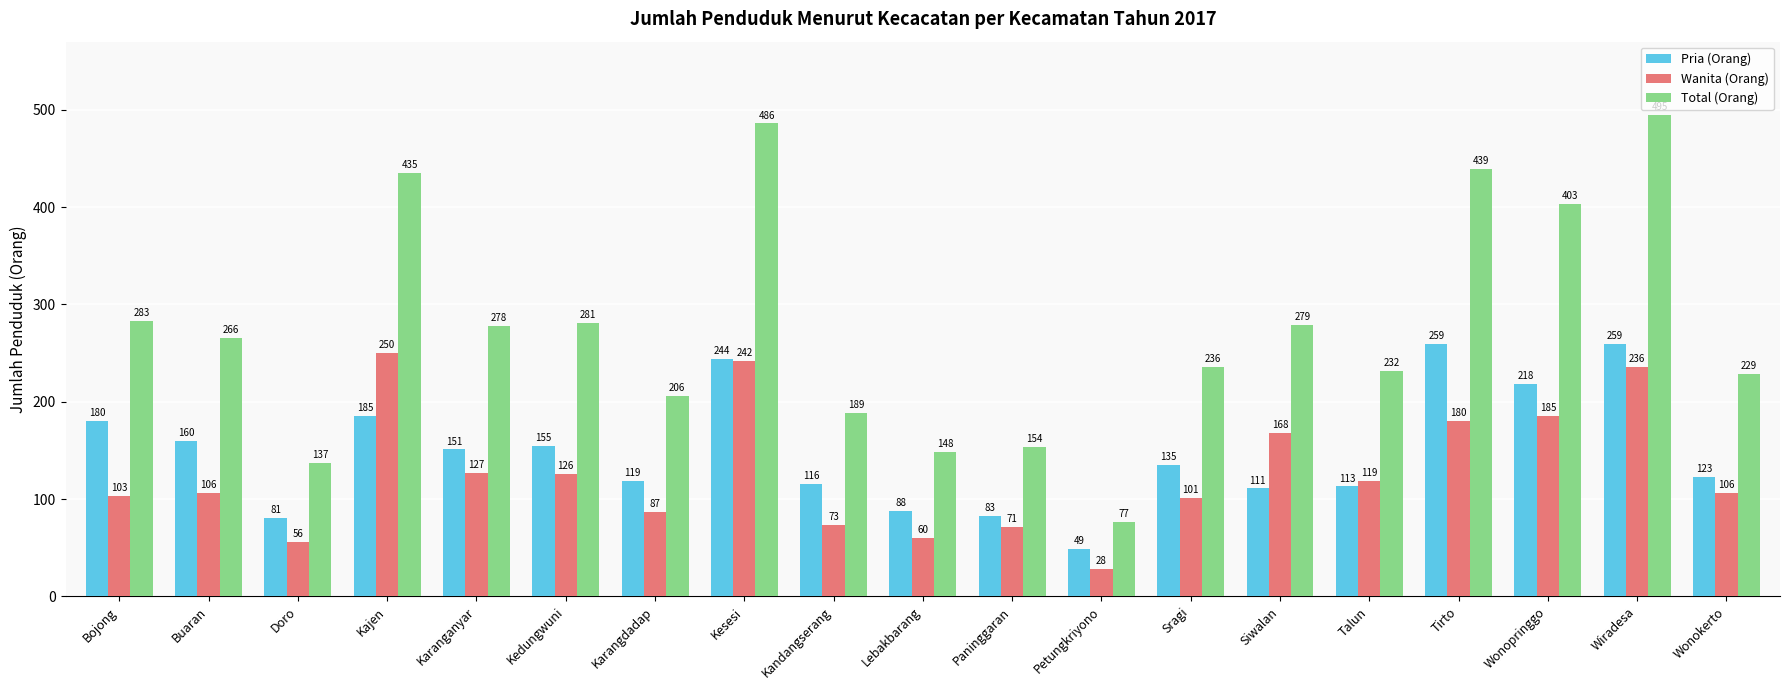

Count the number of data series in this chart.

3